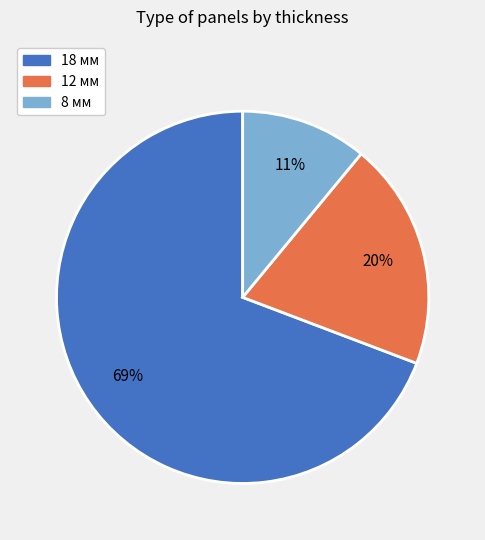

Combined, do 12 мм and 8 мм account for over 50%?

No